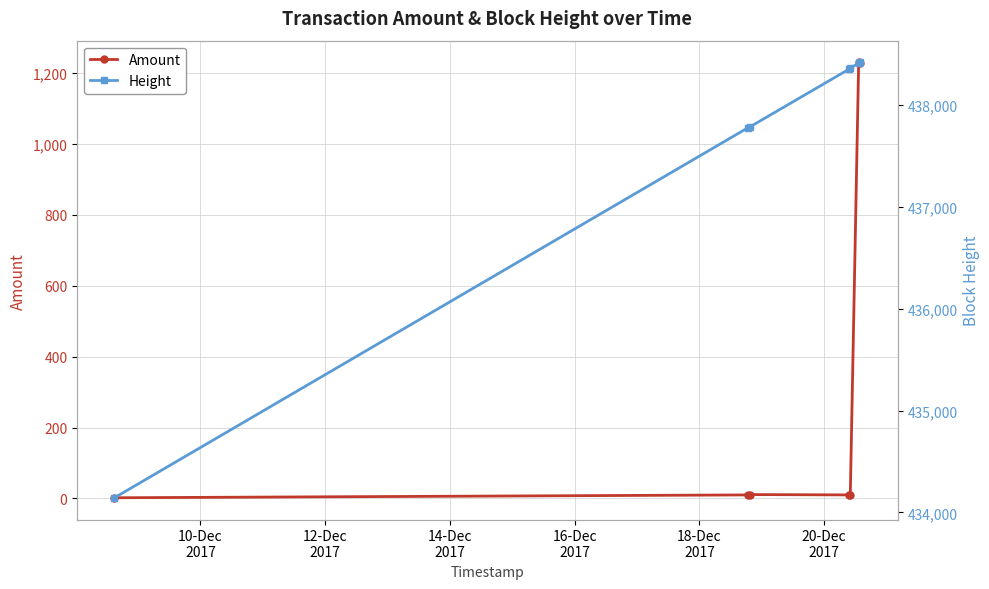

What is the maximum value shown in the chart?

438420